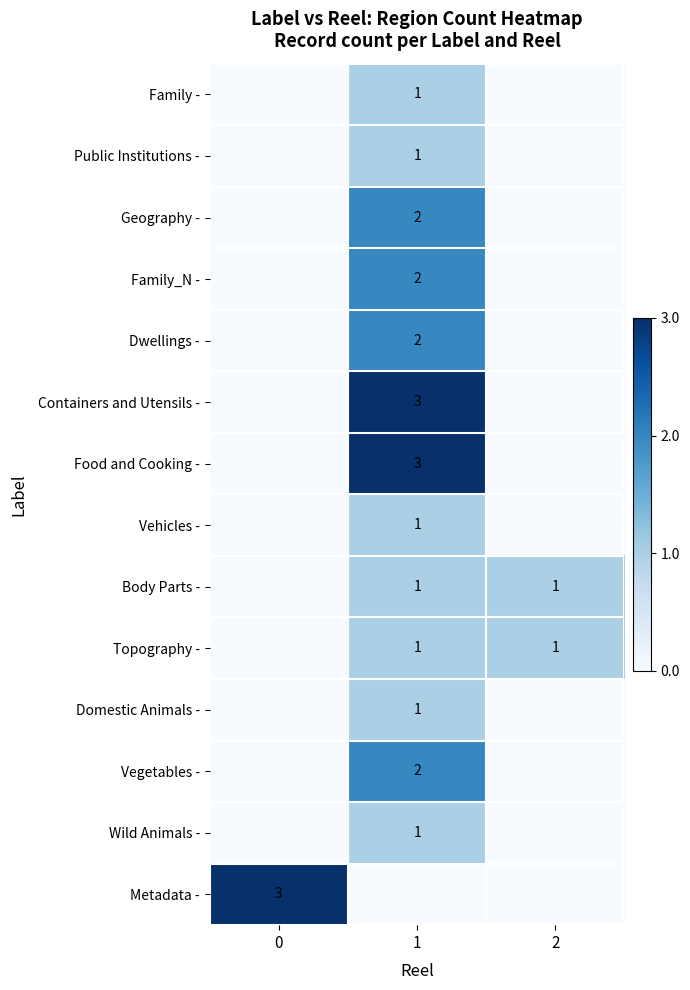

The value of Food and Cooking - at 1 is 1. True or false?

False